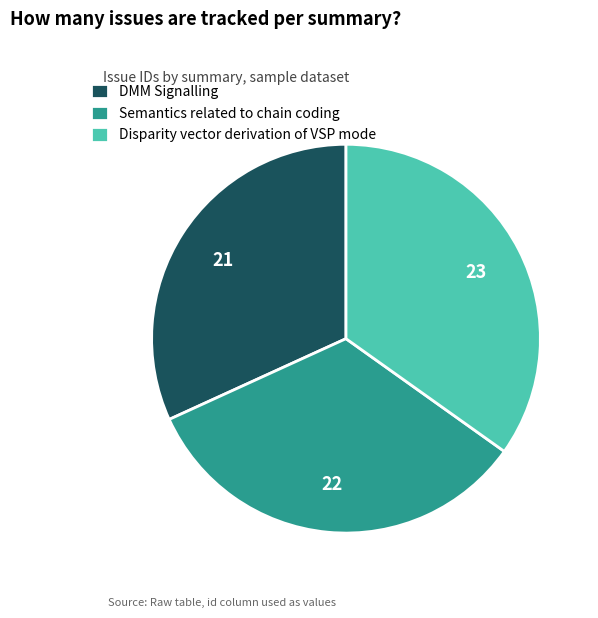

Between DMM Signalling and Disparity vector derivation of VSP mode, which is larger?

Disparity vector derivation of VSP mode